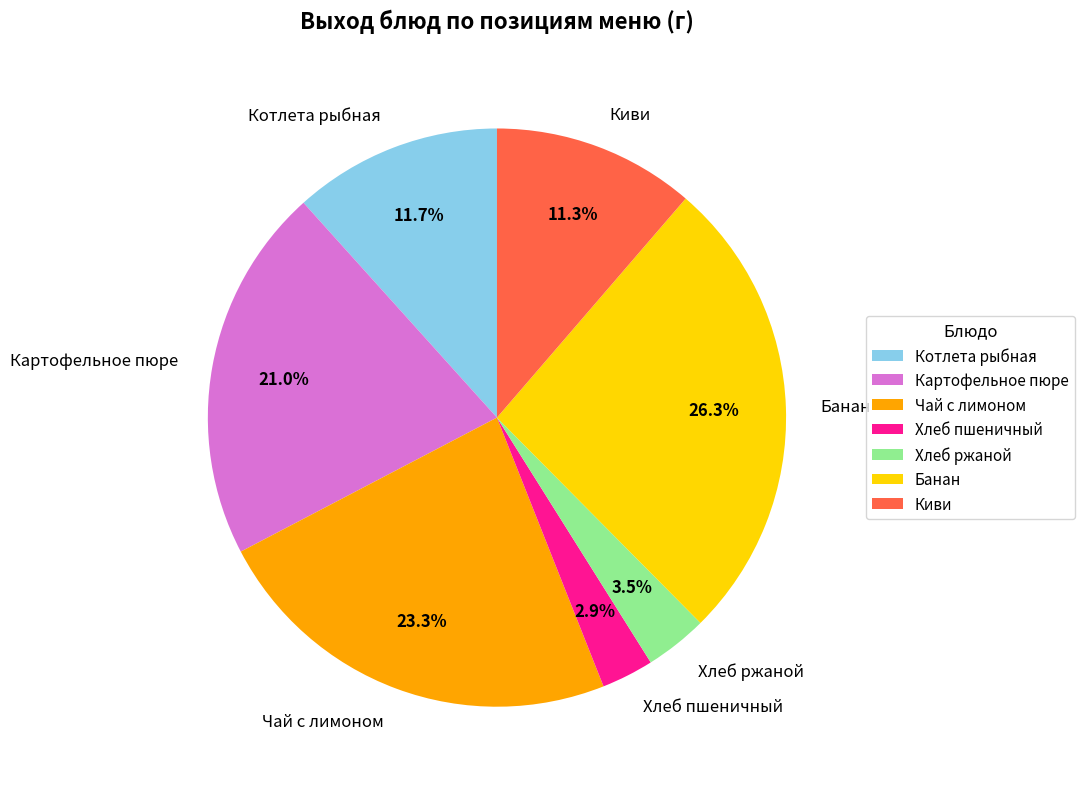

To the nearest percent, what is the average slice percentage?

14%